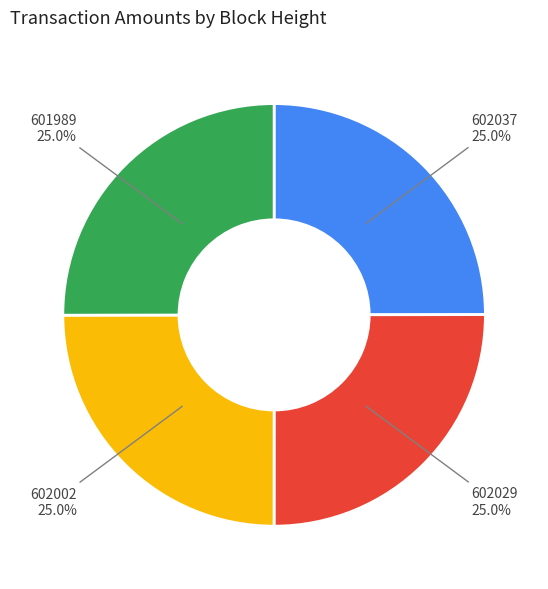

Does any single category account for the majority?

No